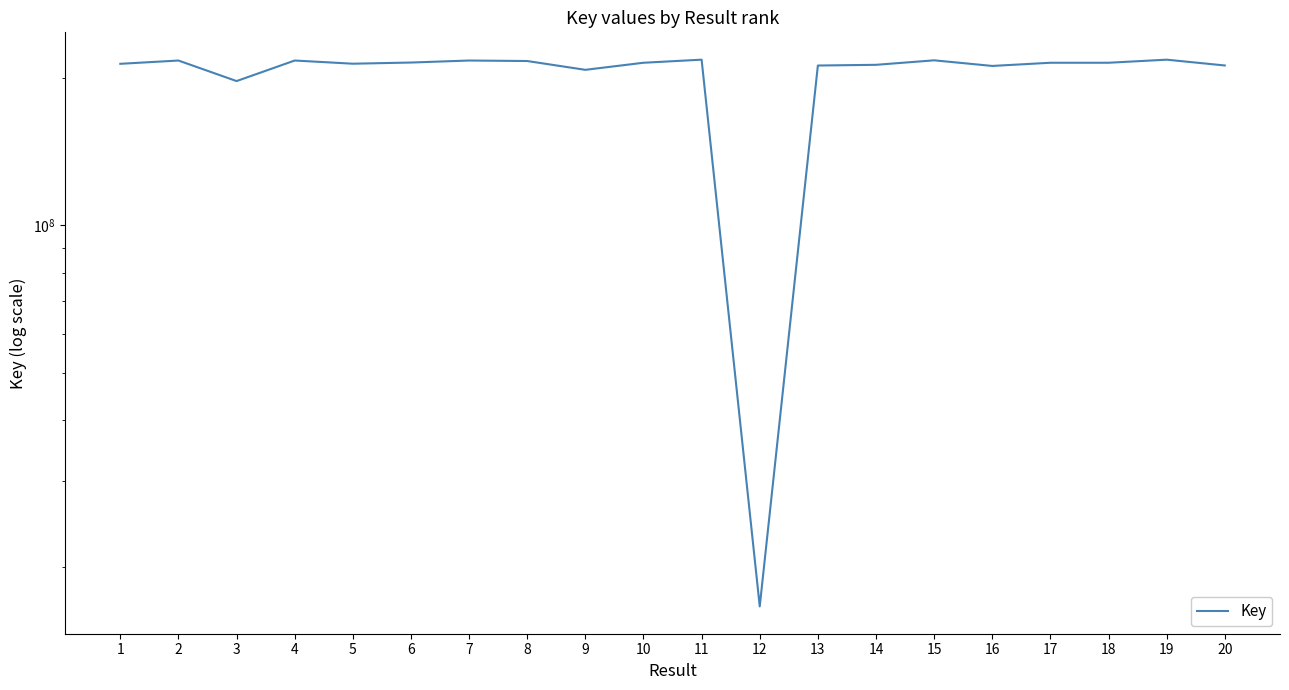

What is the ratio of the value at 14 to the value at 13?

1.0